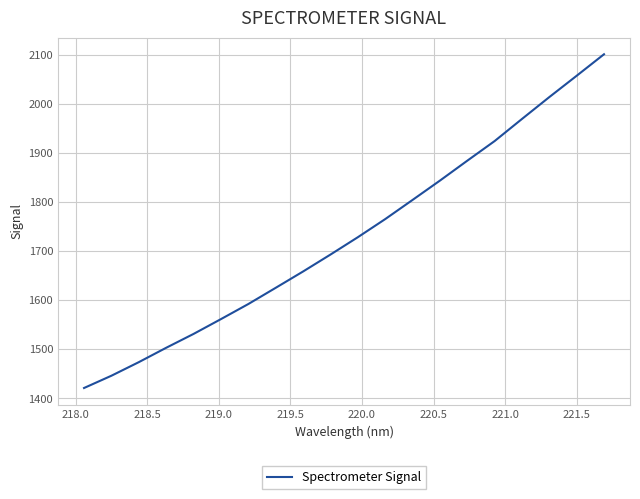

What is the difference between the second highest and second lowest values?

611.3